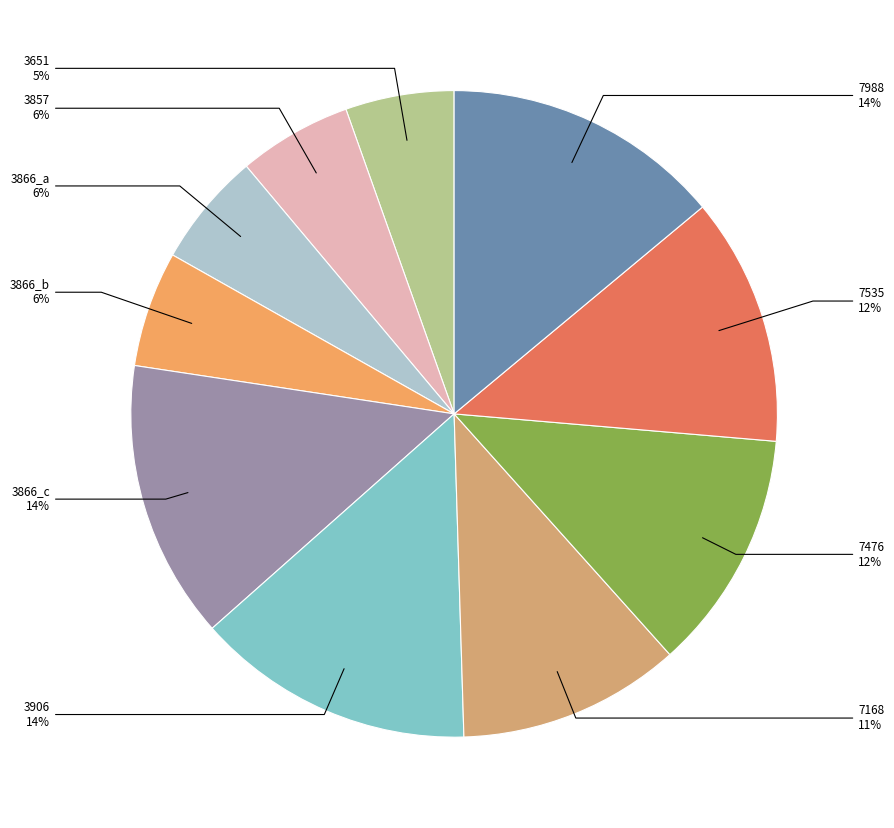

To the nearest percent, what is the difference between the largest and smallest slice percentages?

9%